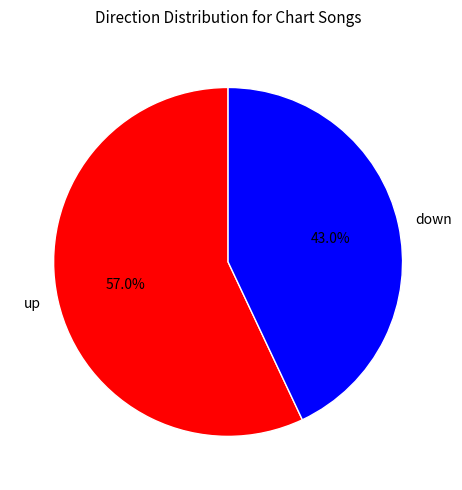

Which slice is the smallest?

down